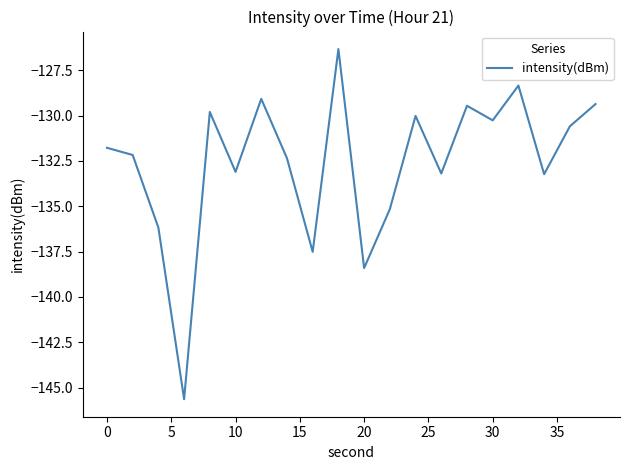

What is the minimum value shown in the chart?

-145.6